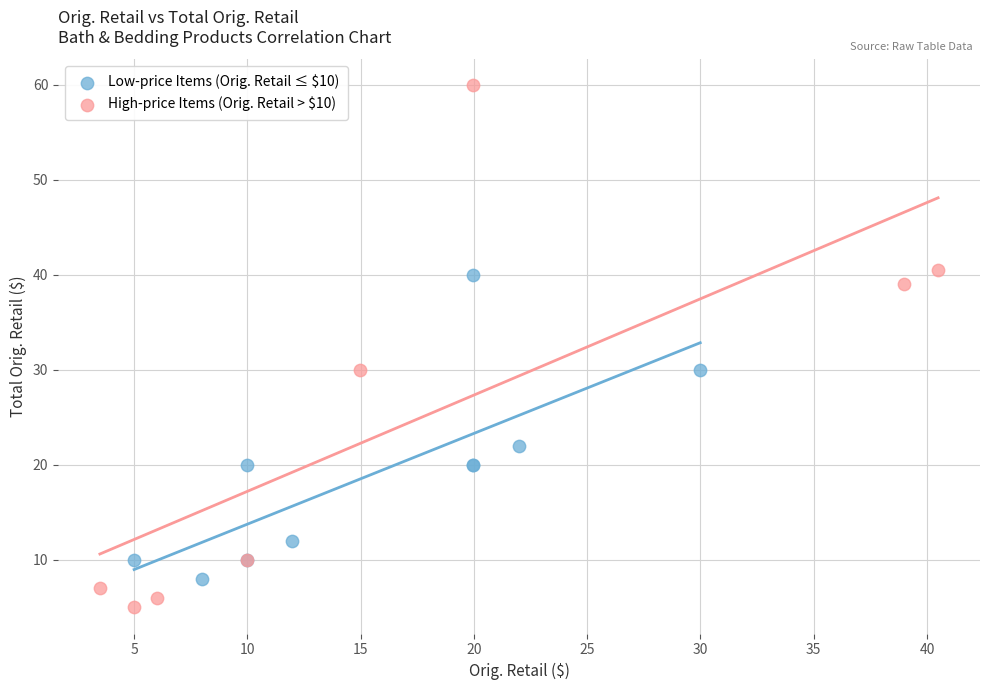

Which series has the largest Y range (max minus min)?

High-price Items (Orig. Retail > $10)